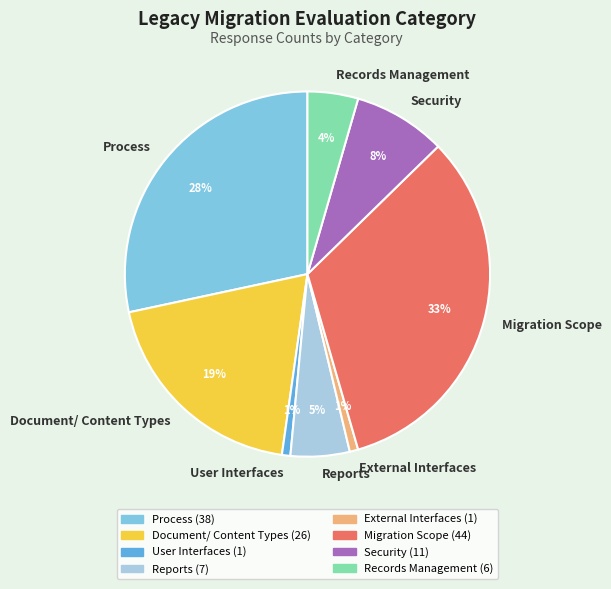

What is the ratio of the value at Security to the value at Reports?

1.6